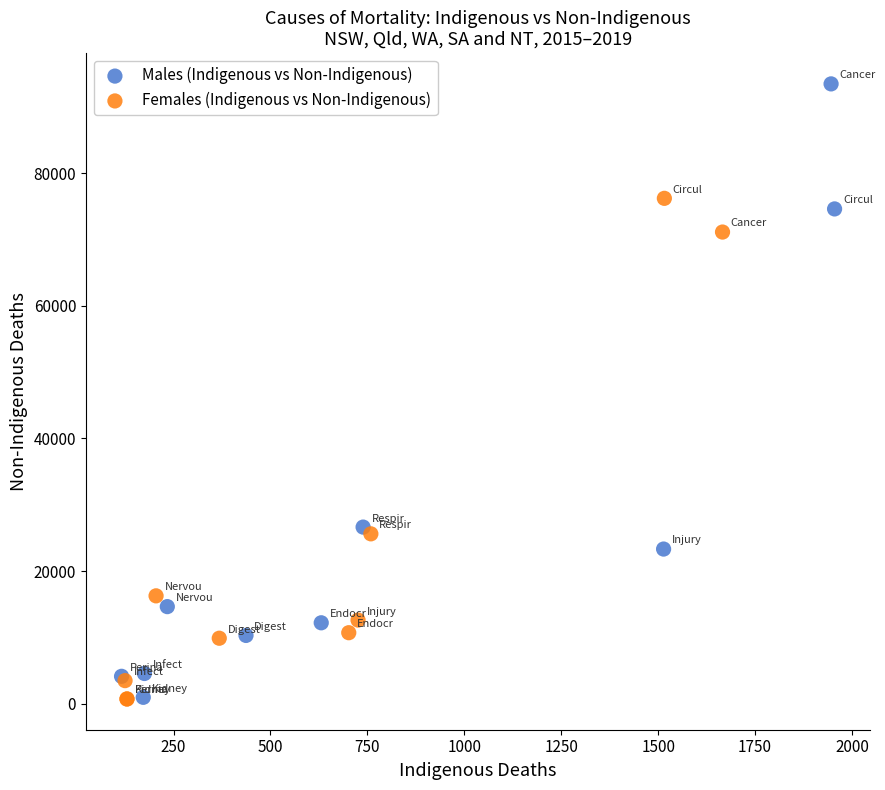

Which series reaches the maximum Y coordinate?

Males (Indigenous vs Non-Indigenous)